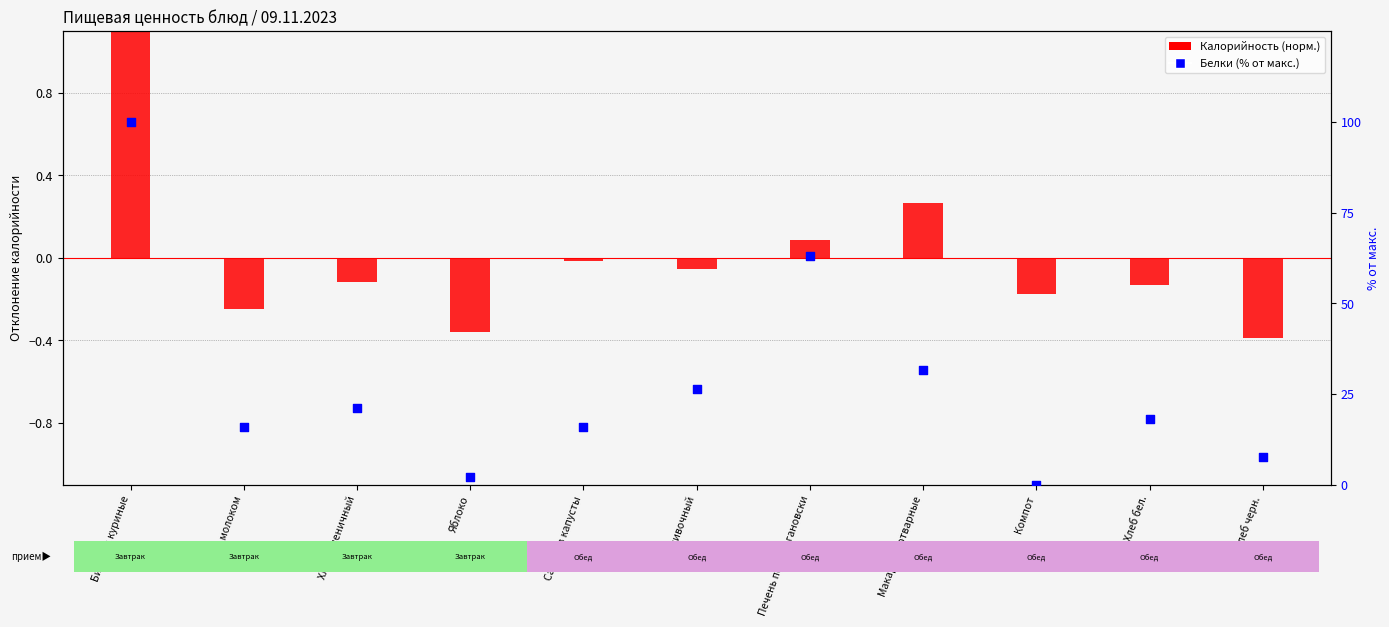

Which series has the widest spread of Y values?

Белки (% от макс.)